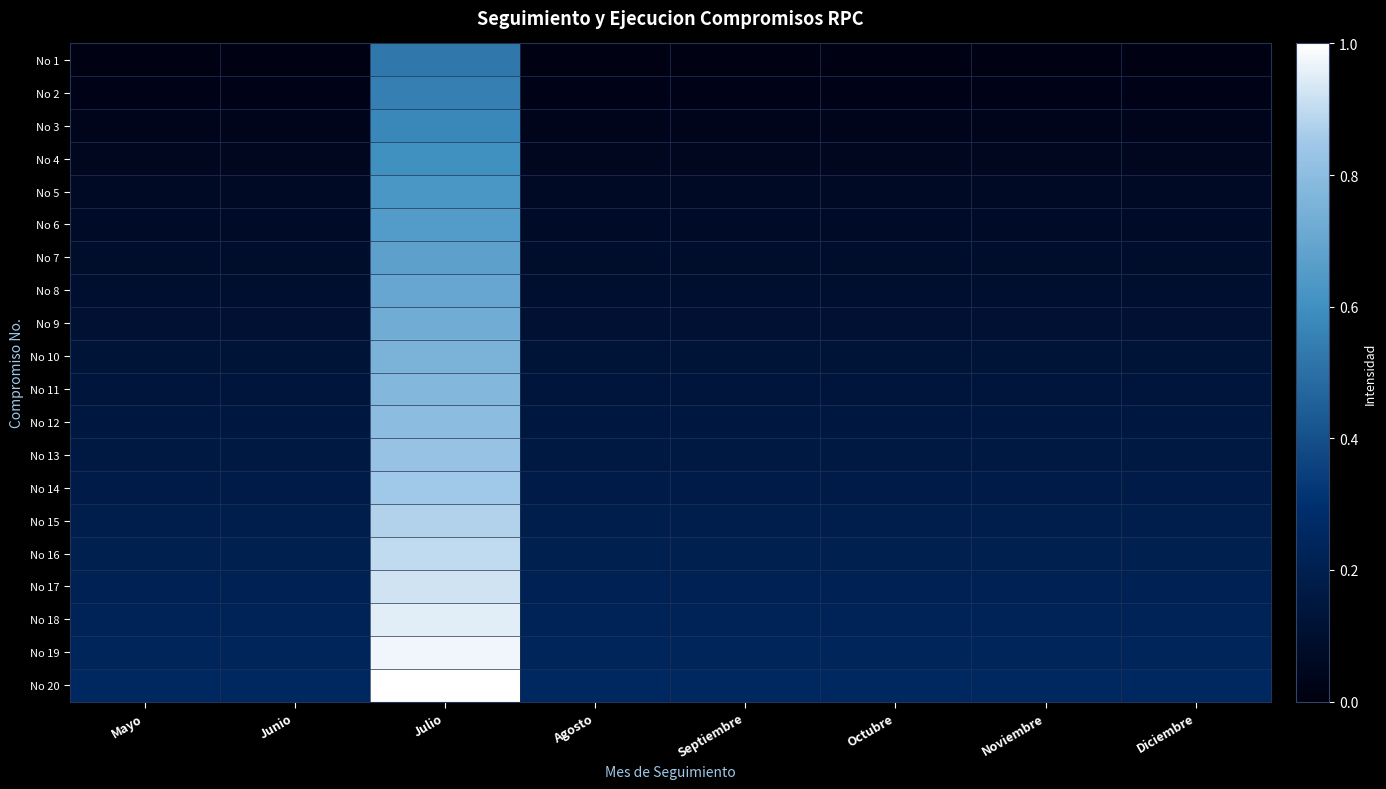

Which series changed the most between Julio and Septiembre?

No 20